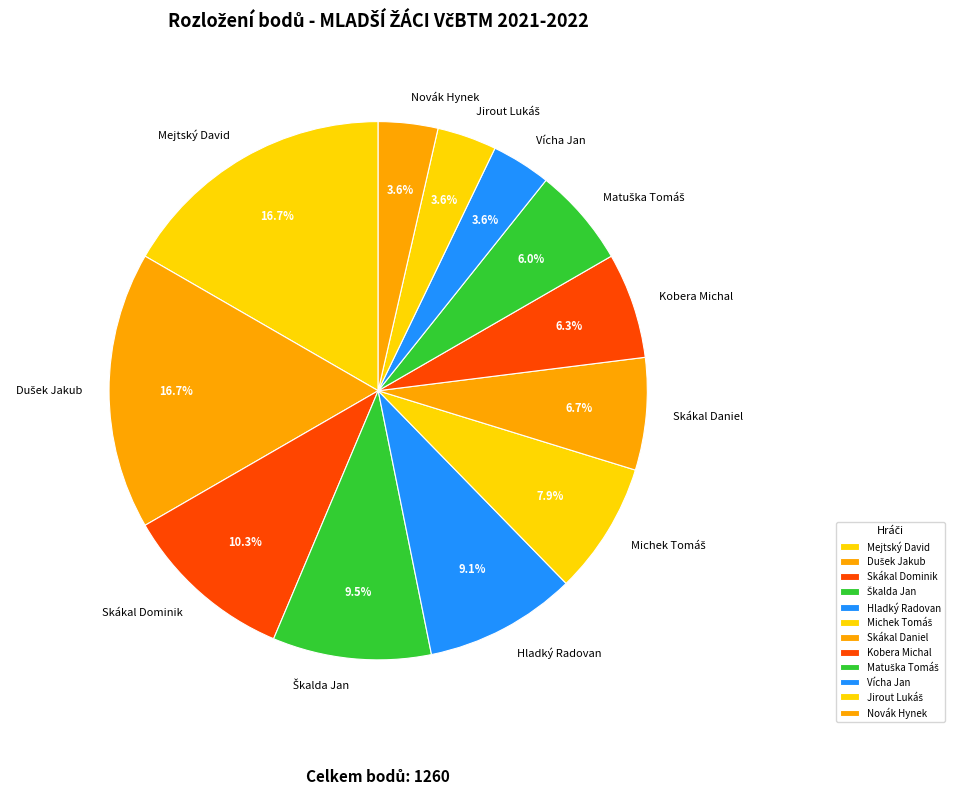

Between Mejtský David and Skákal Daniel, which is larger?

Mejtský David